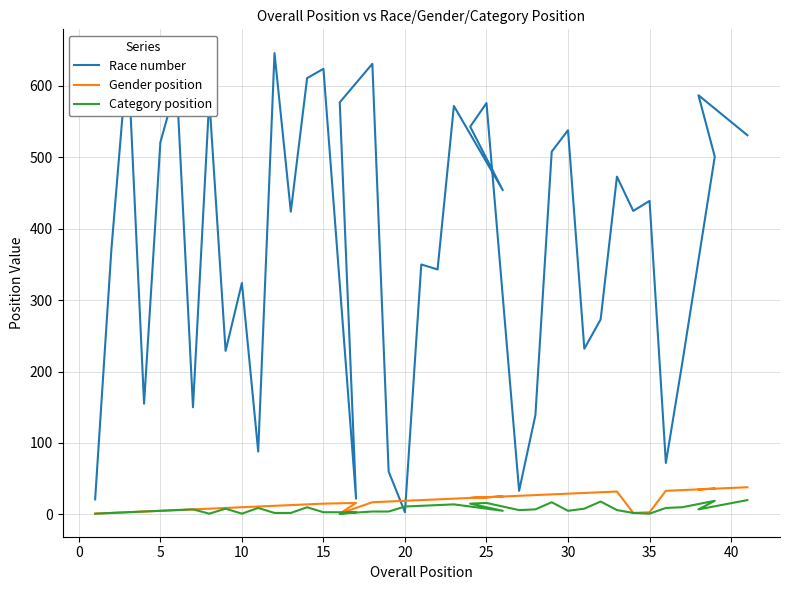

Does the chart display data point markers on the line(s)?

No